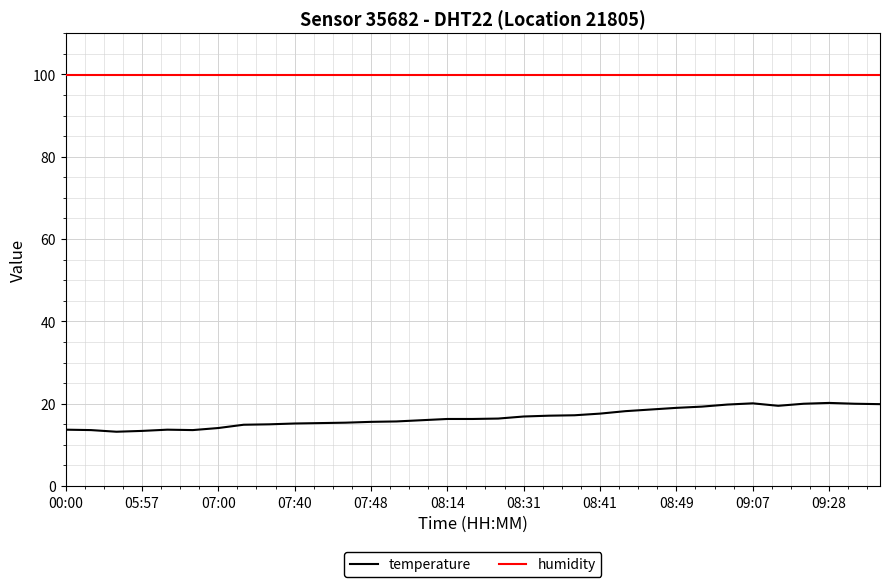

Which series has the largest total across all categories?

humidity